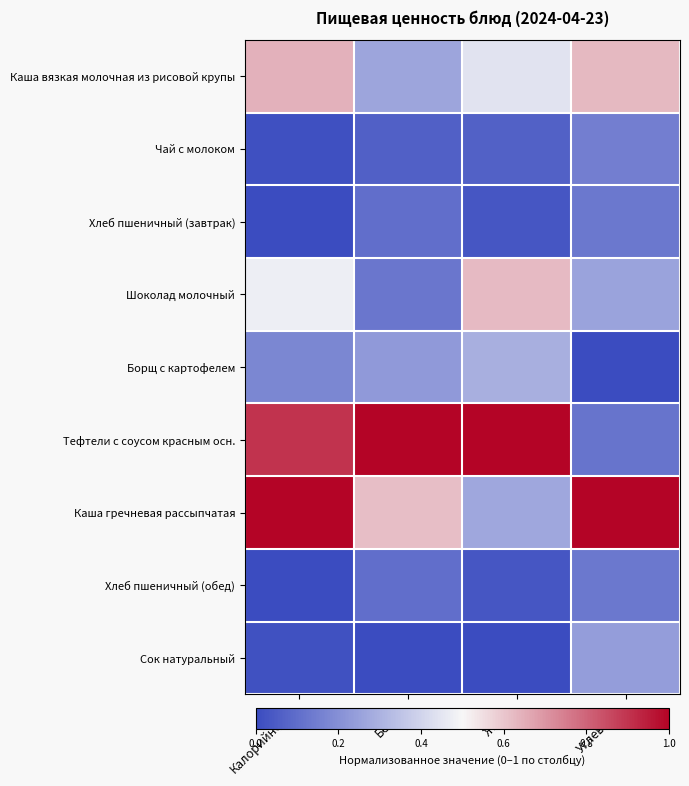

Which series has the widest spread of values?

Тефтели с соусом красным осн.